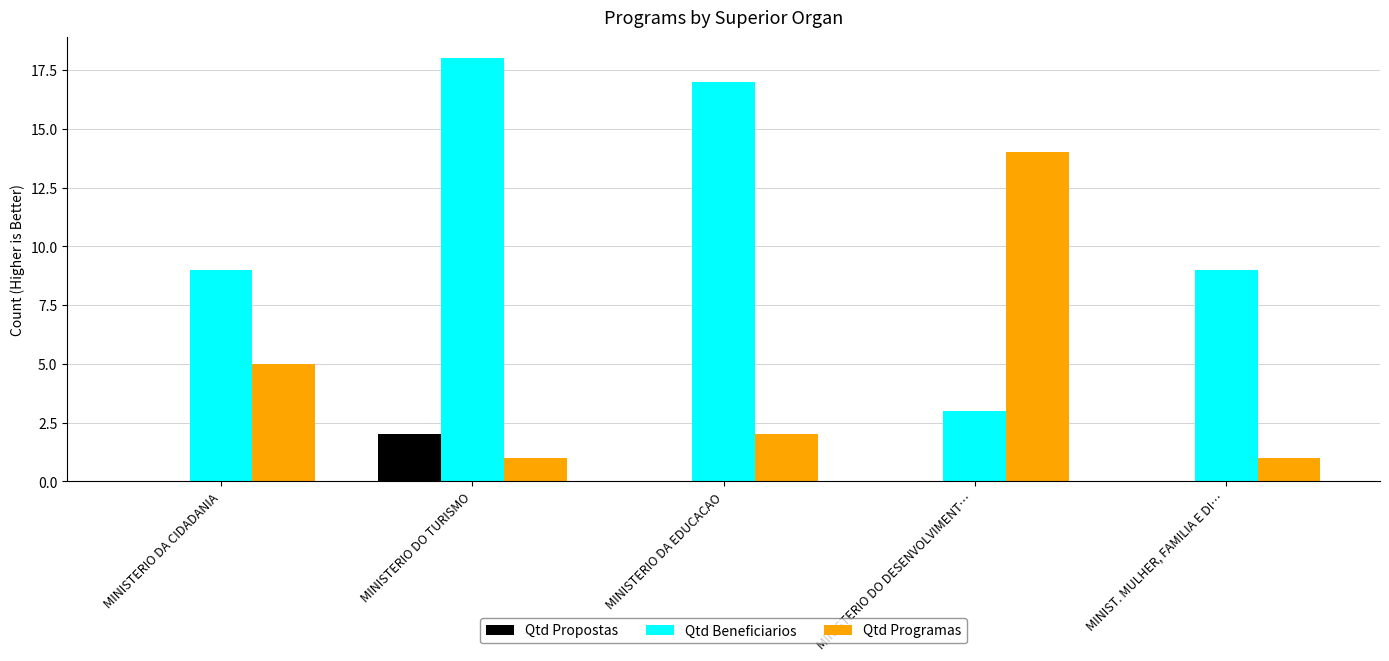

What is the highest value of the Qtd Beneficiarios series?

18